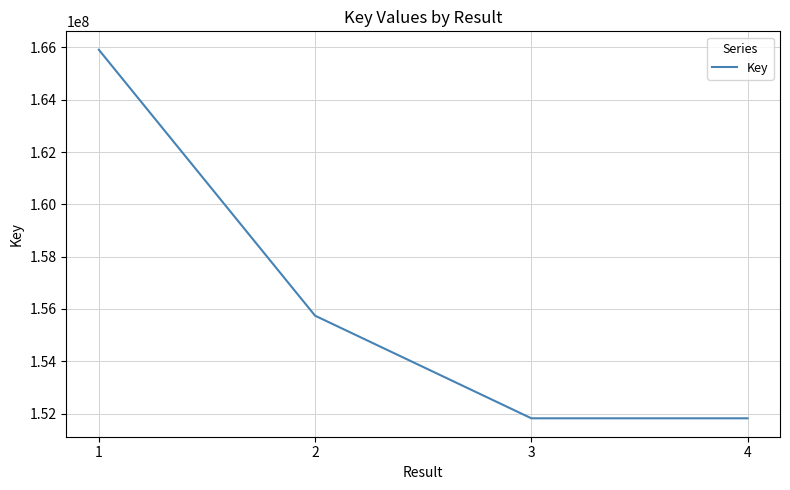

What is the approximate value at 1?

165910936